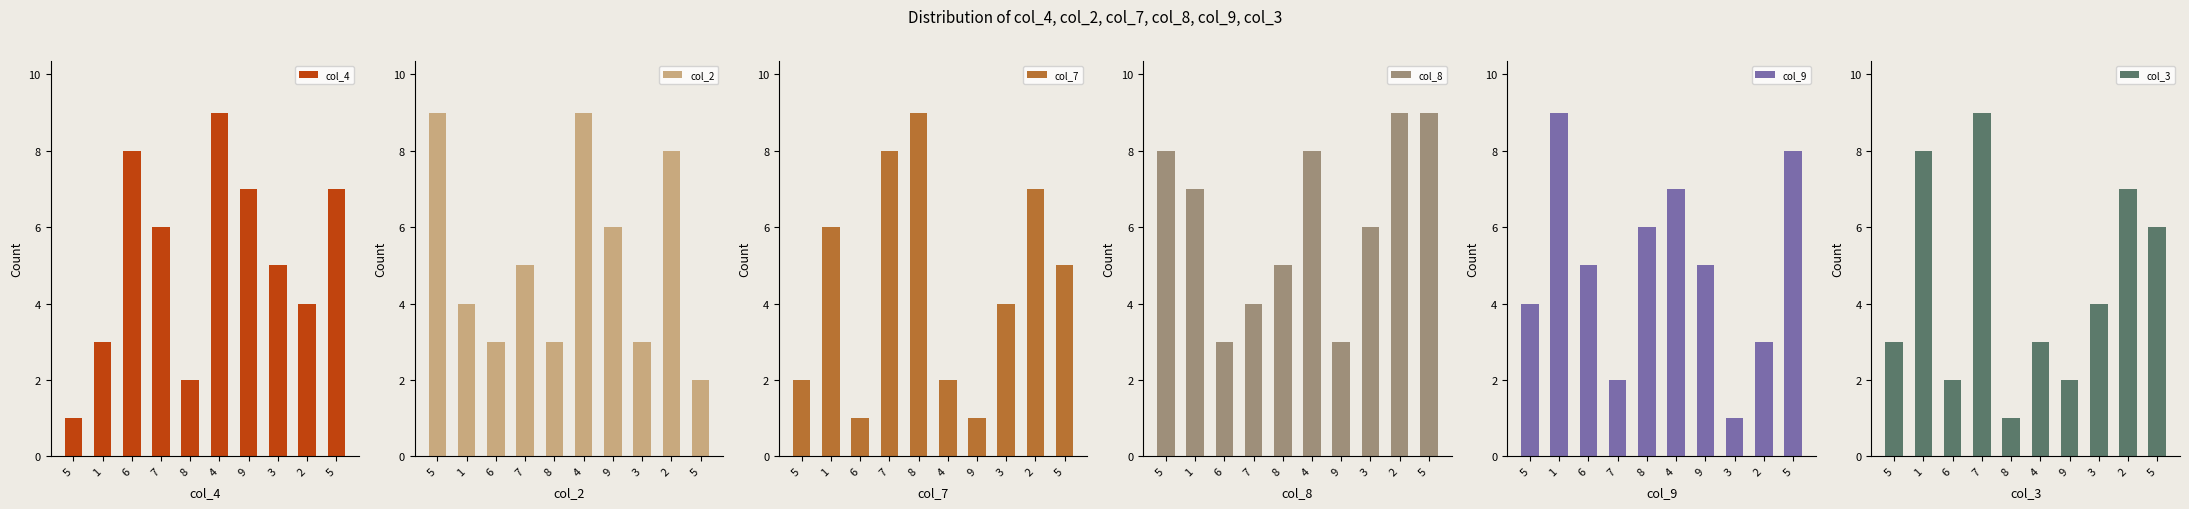

What is the approximate value of col_4 at 6?

8